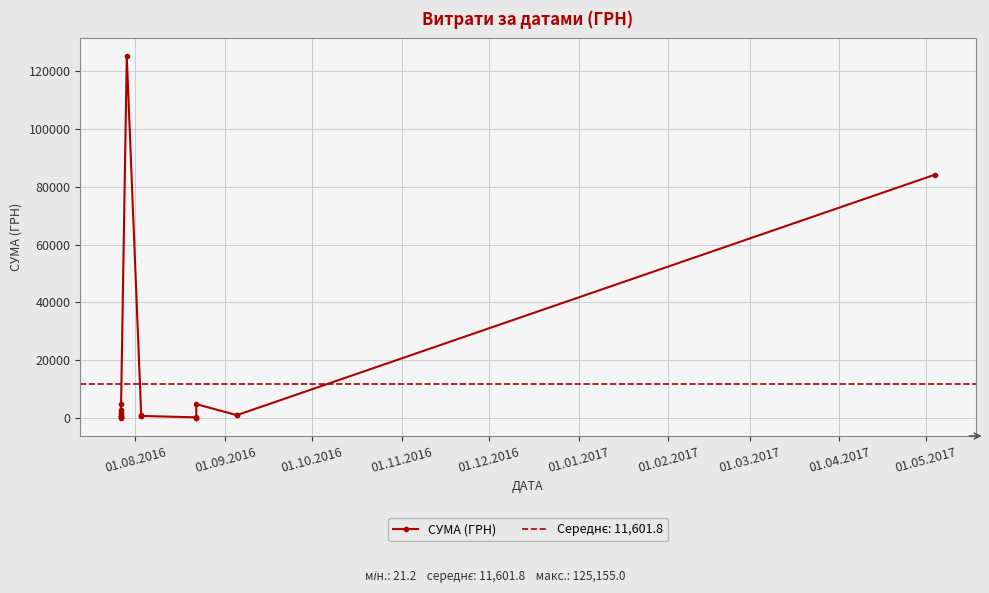

Reading left to right, extract all data points from this chart.

2026.0	1350.0	771.0	308.0	5010.0	138.0	733.0	213.0	2630.0	125155.0	570.3	1033.7	715.0	227.0	143.6	21.2	4800.0	979.2	979.2	84232.1